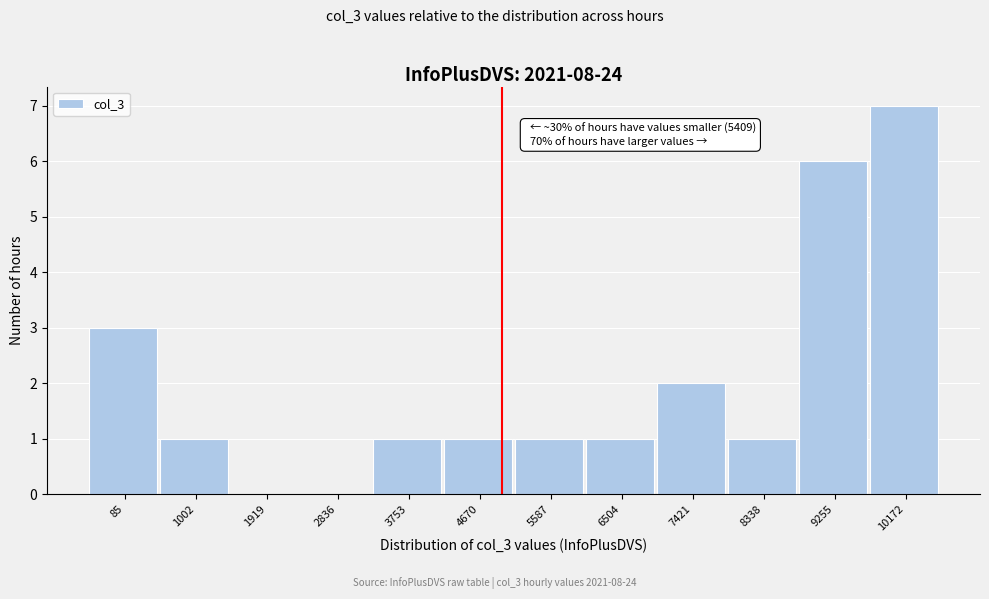

Reading right to left, what are all the values shown in this chart?

10172=7	9255=6	8338=1	7421=2	6504=1	5587=1	4670=1	3753=1	2836=0	1919=0	1002=1	85=3